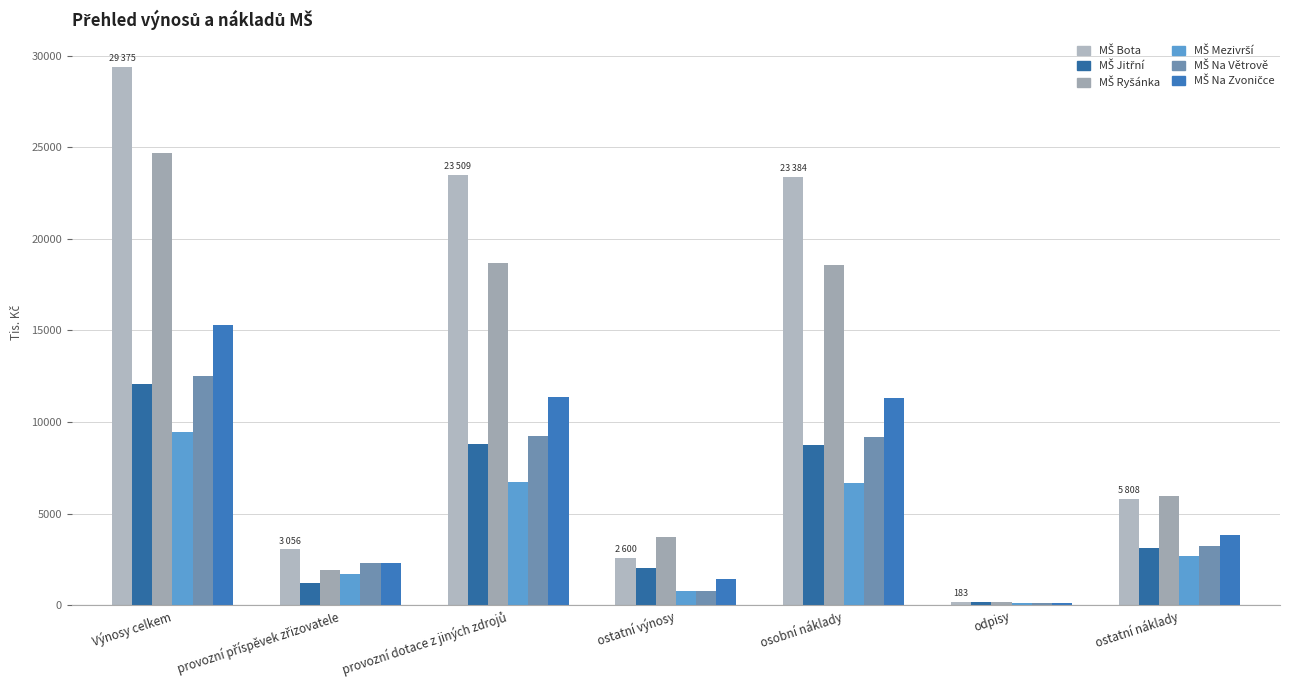

Does the chart contain stacked bars?

No